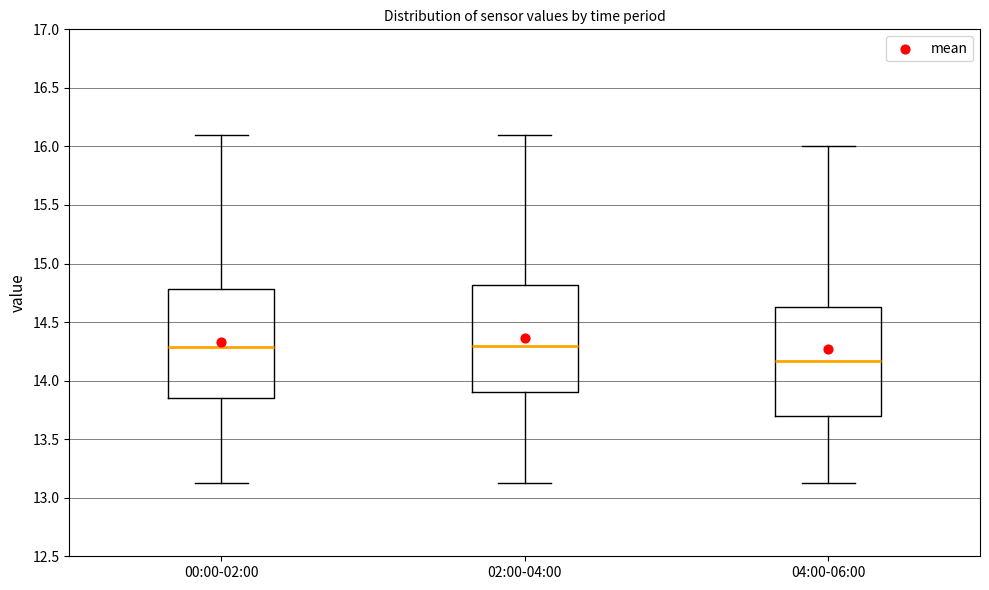

Where does the lower whisker of the box for 04:00-06:00 end on the y-axis? The values are not printed on the chart, so give them approximately, as read against the axis.

13.15